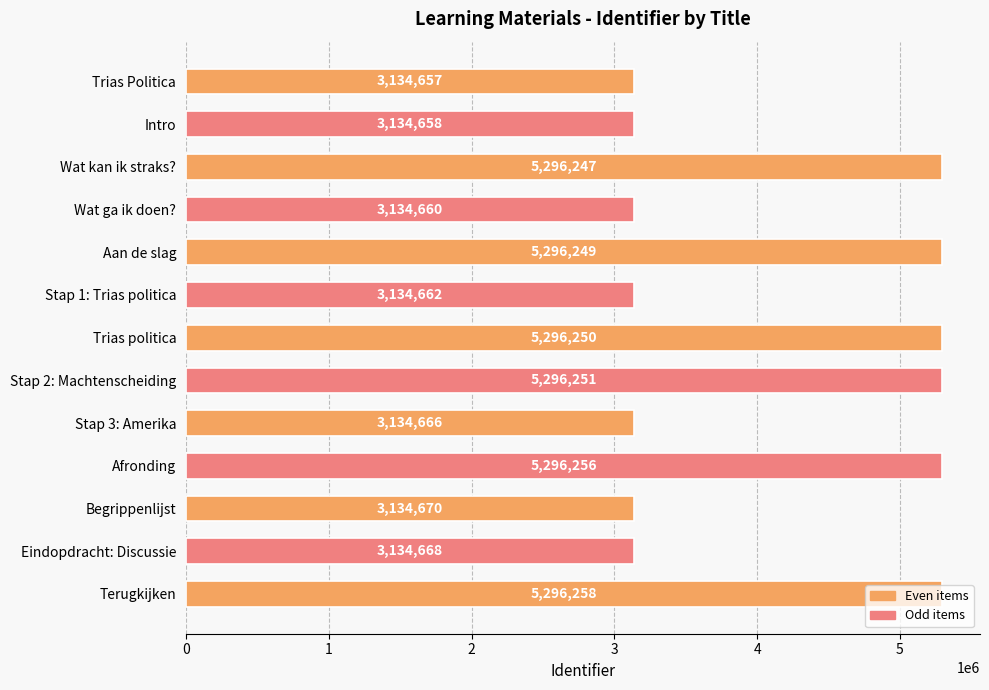

Where is the data nearest to the value 4215457?

Begrippenlijst